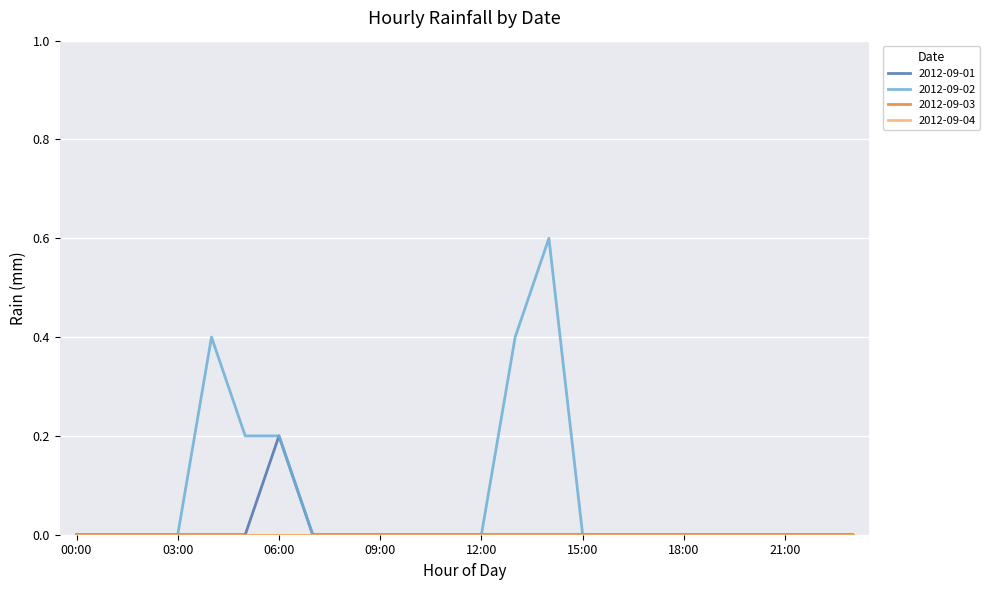

What is the label of the 4th point from the left?

03:00